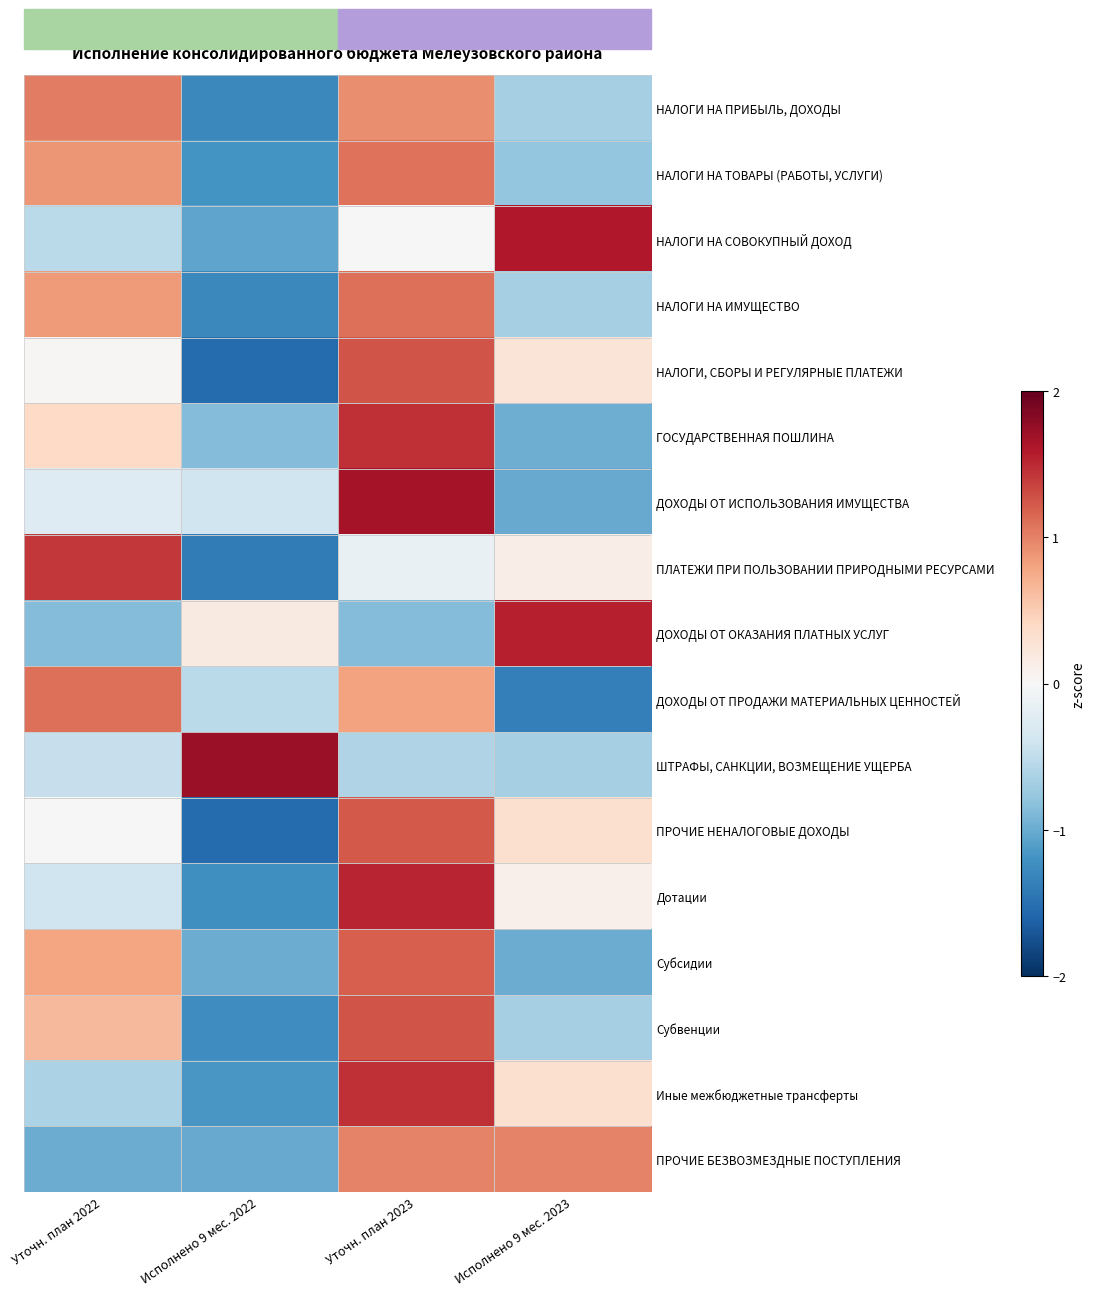

What is the greatest value displayed?

1.7